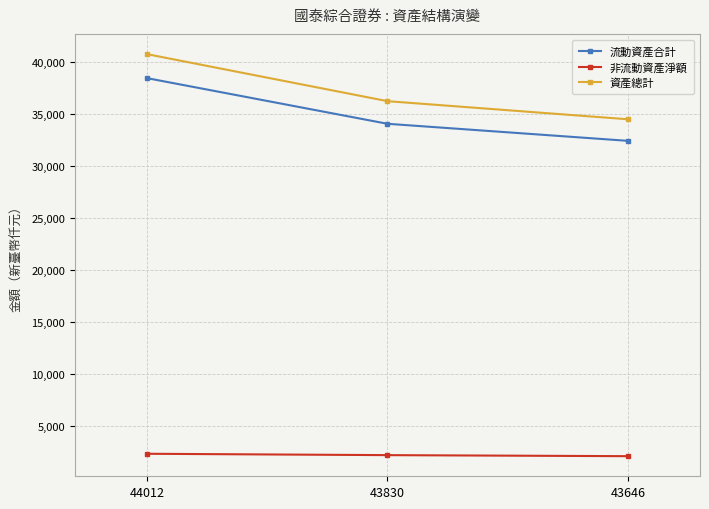

What is the value of the 流動資產合計 point at the 3rd from the left?

32390990